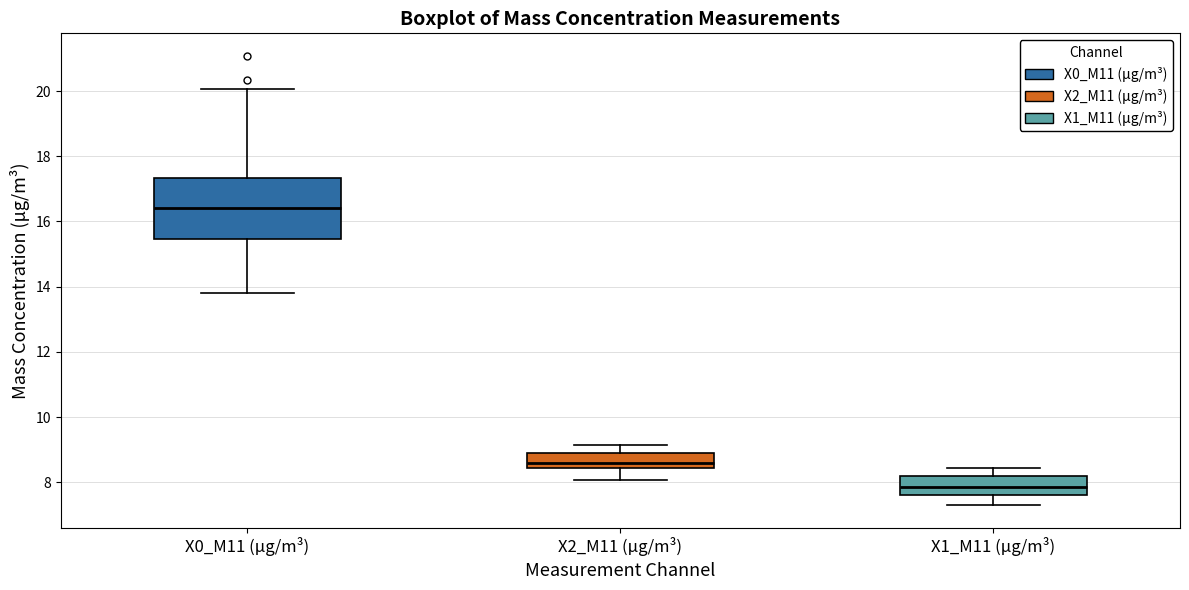

Reading left to right, transcribe this box plot: for each box, give where its median line is, the range the box spans, and where its two whiskers end, as read against the y-axis. The values are not printed on the chart, so give them approximately, as read against the axis.

X0_M11 (μg/m³): median 16.4, box 15.4 to 17.4, whiskers 13.8 to 20.0
X2_M11 (μg/m³): median 8.6, box 8.4 to 9.0, whiskers 8.0 to 9.2
X1_M11 (μg/m³): median 7.8, box 7.6 to 8.2, whiskers 7.4 to 8.4